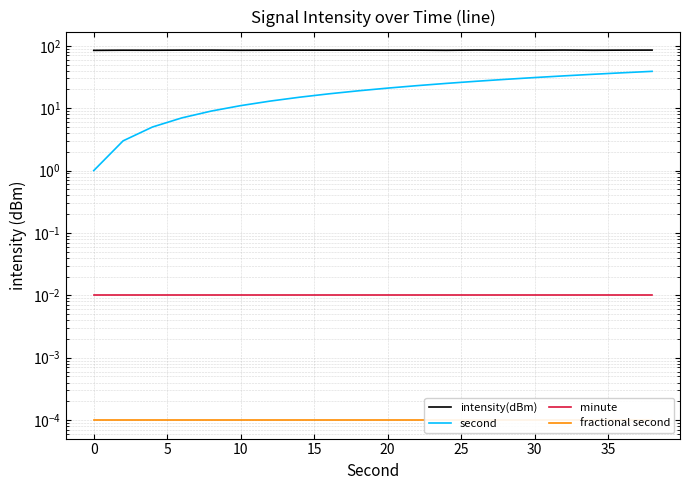

Does the chart display data point markers on the line(s)?

No